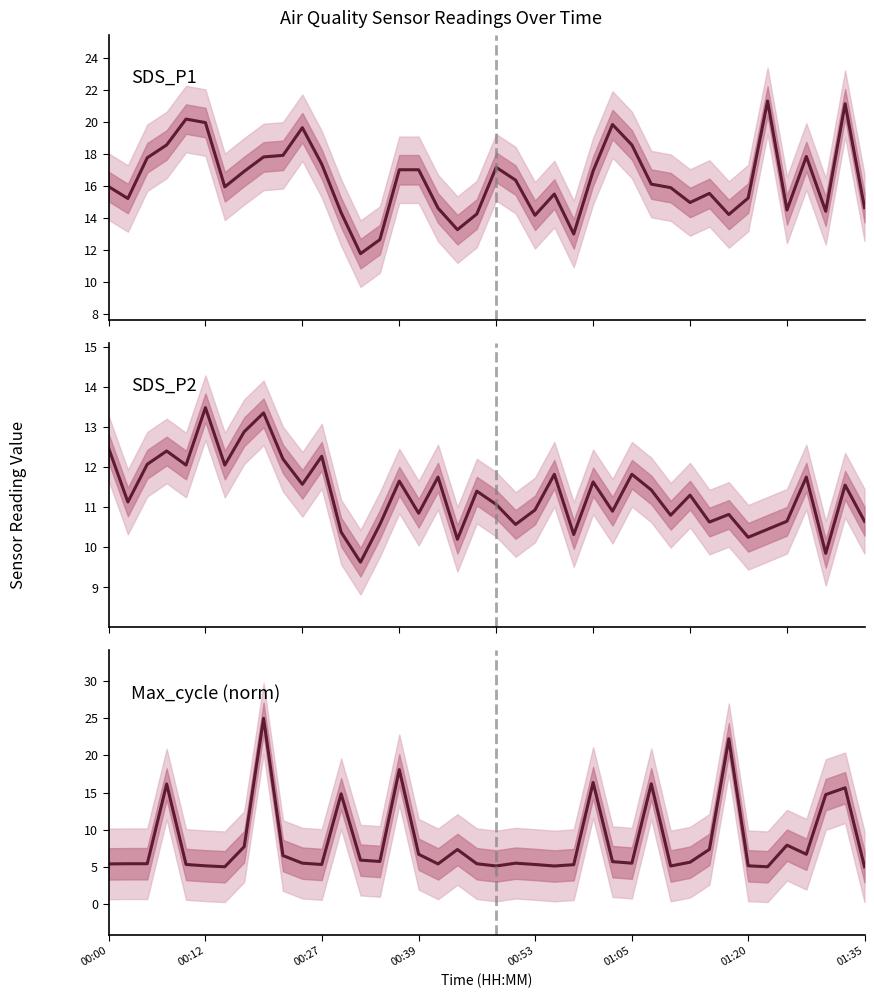

How many data points does each series have?

40